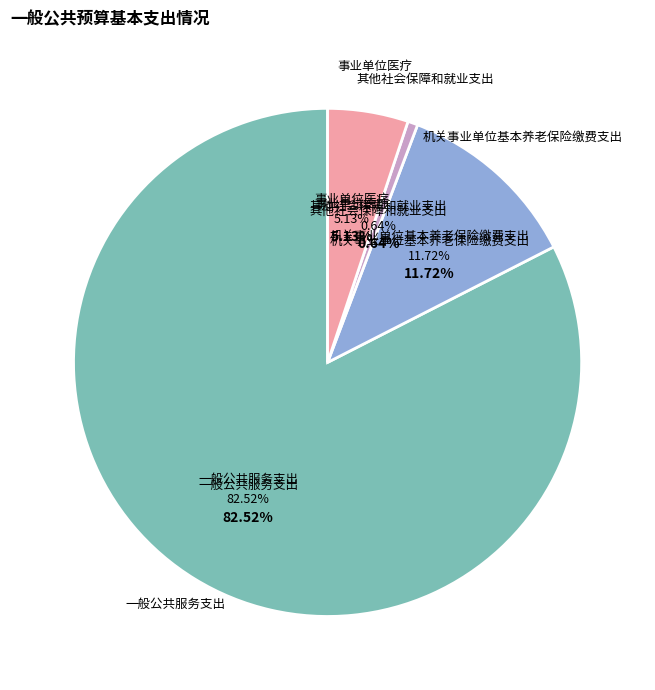

What is the change in value from 一般公共服务支出 to 其他社会保障和就业支出?

-1450878.2